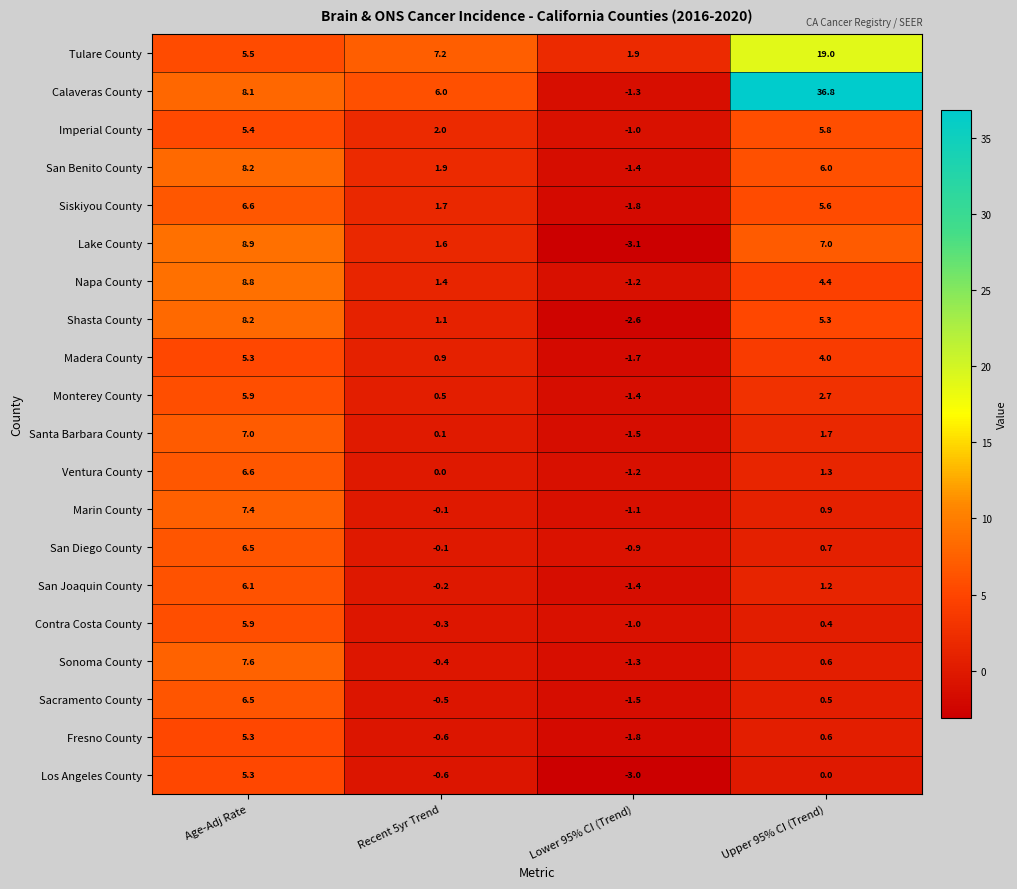

What is the sum of all Imperial County values?

12.2